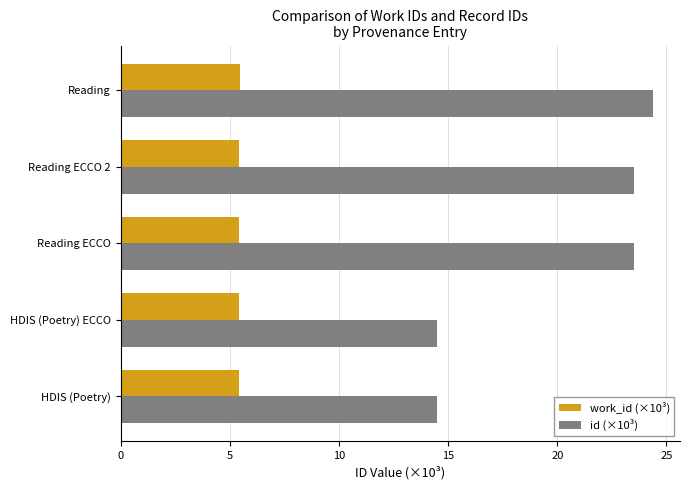

Count the work_id (×10³) values in the range 5 to 6.

5